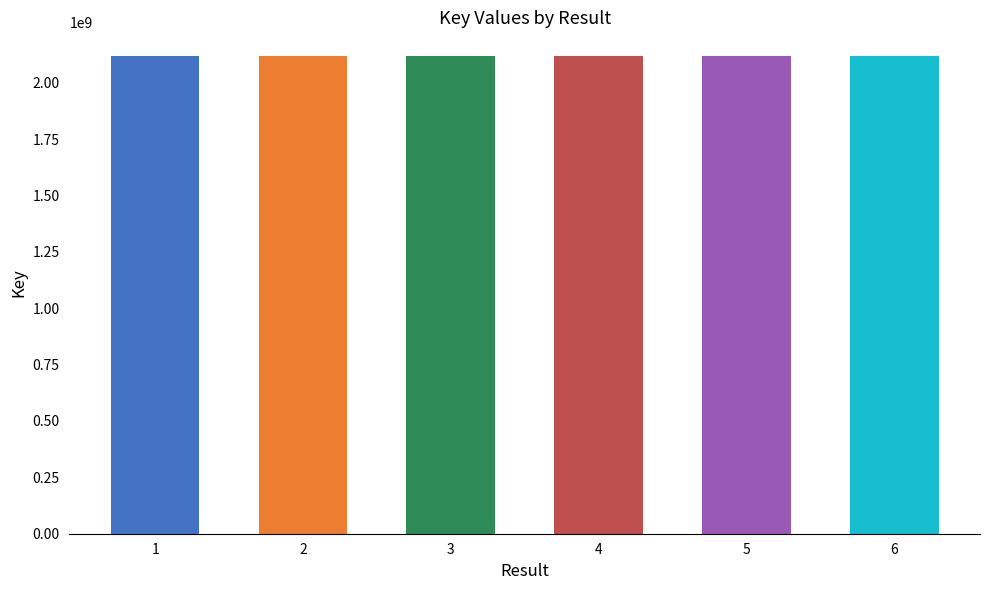

What is the average value?

2117851285